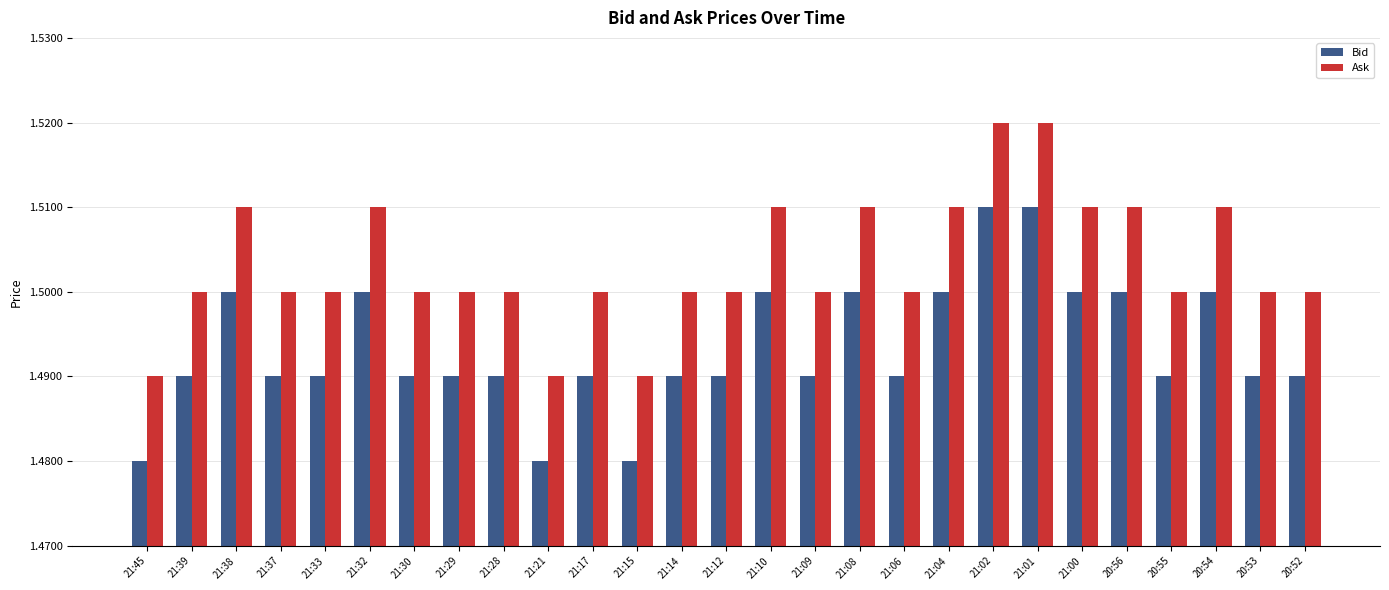

What are all the series names shown in the legend?

Bid, Ask